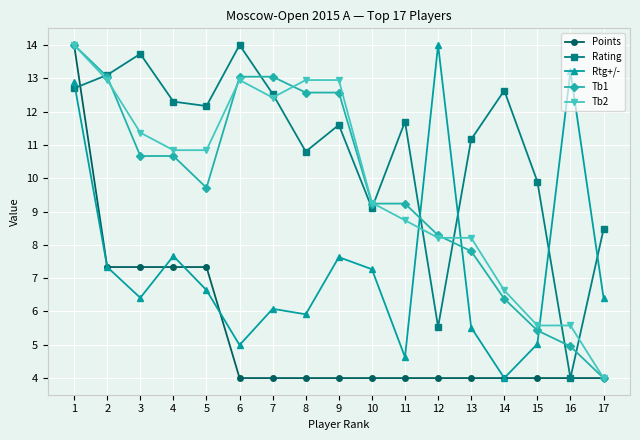

Where do Rtg+/- and Tb2 first cross each other?

11 and 12